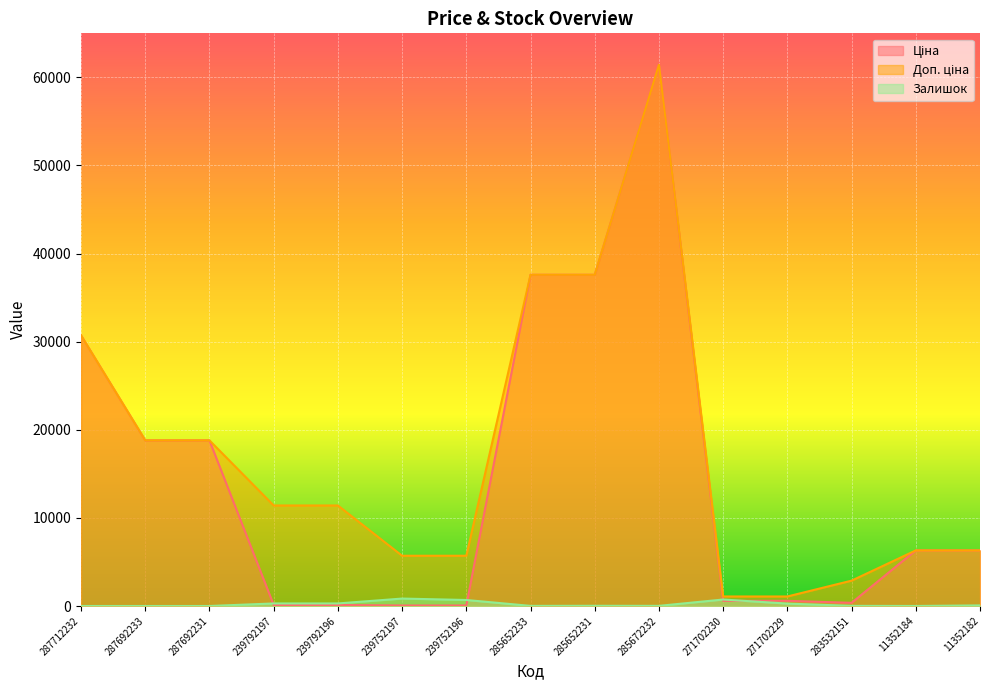

True or false: Залишок and Ціна intersect in this chart.

True